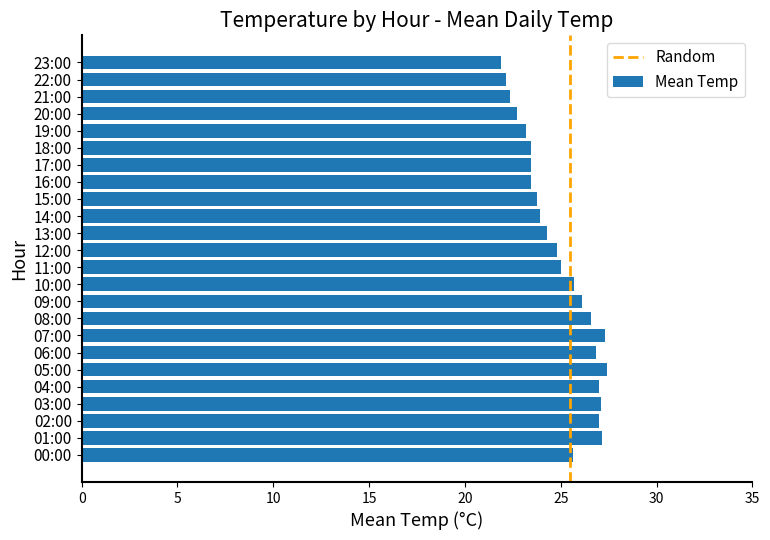

The chart shows a value of 45.8 at 08:00. True or false?

False